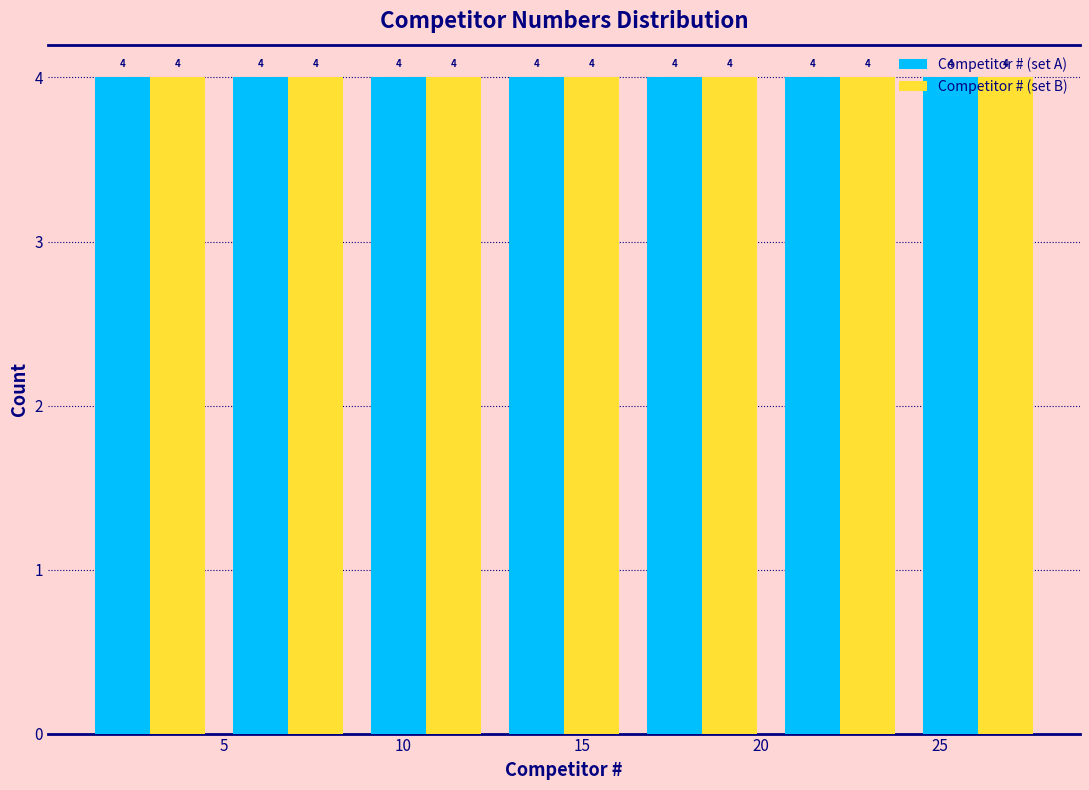

Reading left to right, list every range on the x-axis with the height of the bar of each series over it. The bar edges are not printed on the chart, so give them approximately, as read against the axis.

1.0 to 5.0: Competitor # (set A)=4	Competitor # (set B)=4
5.0 to 8.5: Competitor # (set A)=4	Competitor # (set B)=4
8.5 to 12.5: Competitor # (set A)=4	Competitor # (set B)=4
12.5 to 16.5: Competitor # (set A)=4	Competitor # (set B)=4
16.5 to 20.5: Competitor # (set A)=4	Competitor # (set B)=4
20.5 to 24.0: Competitor # (set A)=4	Competitor # (set B)=4
24.0 to 28.0: Competitor # (set A)=4	Competitor # (set B)=4